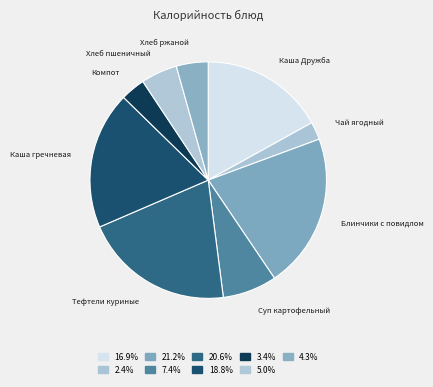

What is the largest slice in the pie chart?

Блинчики с повидлом